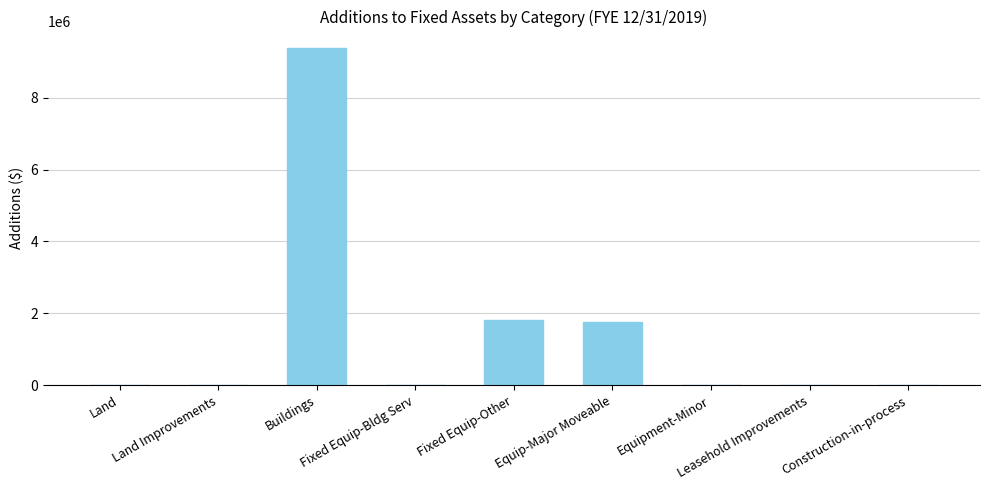

What is the sum of all values?

12933744.6